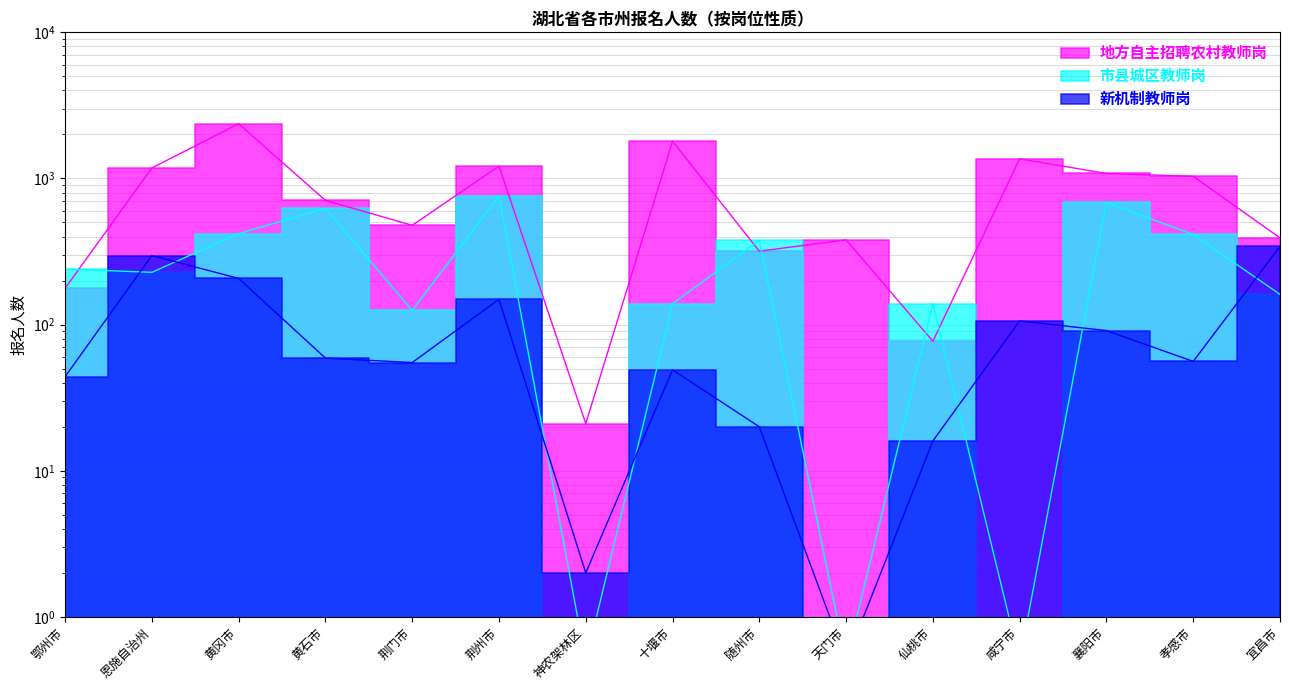

Rank the categories by 新机制教师岗 value from highest to lowest.

宜昌市, 恩施自治州, 黄冈市, 荆州市, 咸宁市, 襄阳市, 黄石市, 孝感市, 荆门市, 十堰市, 鄂州市, 随州市, 仙桃市, 神农架林区, 天门市